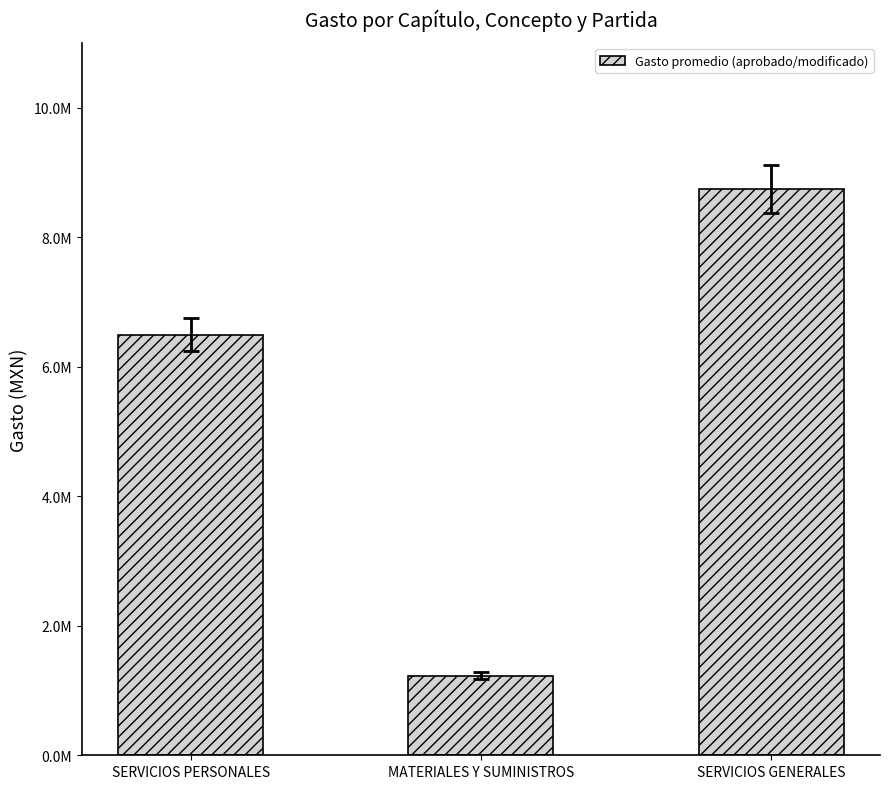

What is the label of the 2nd bar from the left?

MATERIALES Y SUMINISTROS